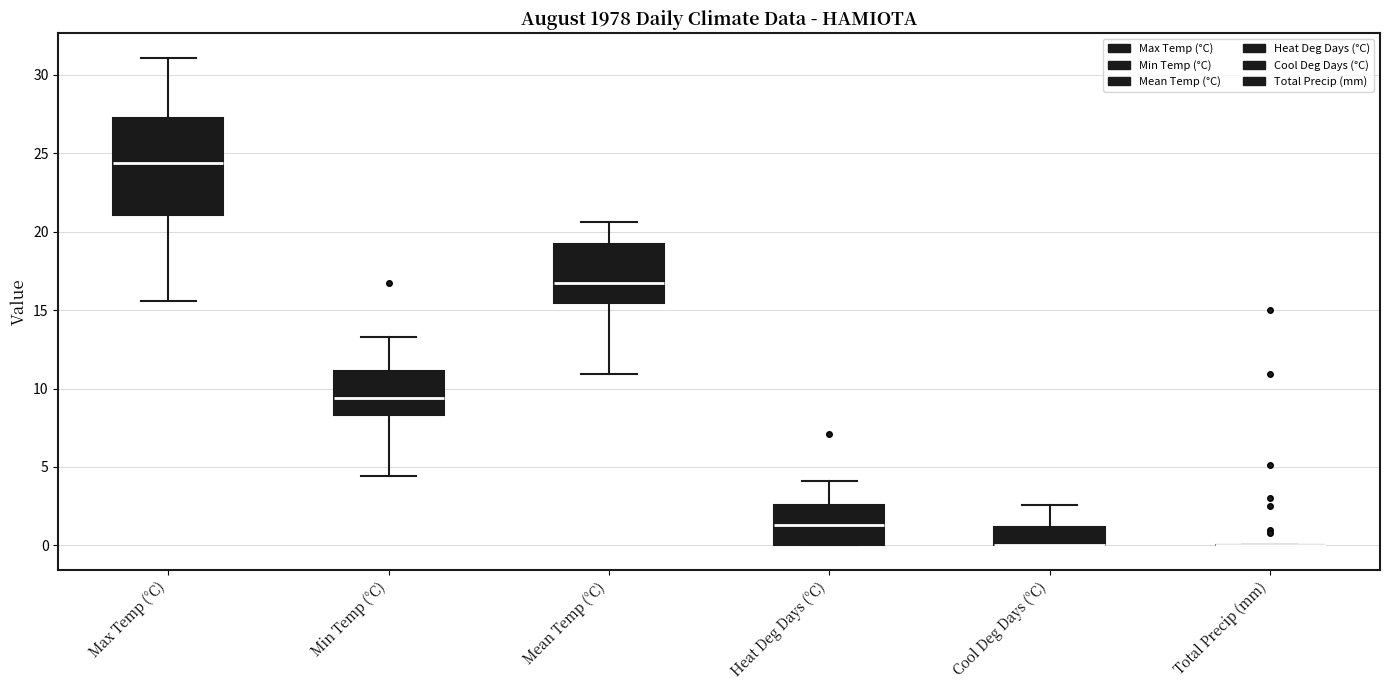

Where is the lower edge of the box for Cool Deg Days (°C) on the y-axis? The values are not printed on the chart, so give them approximately, as read against the axis.

0.0